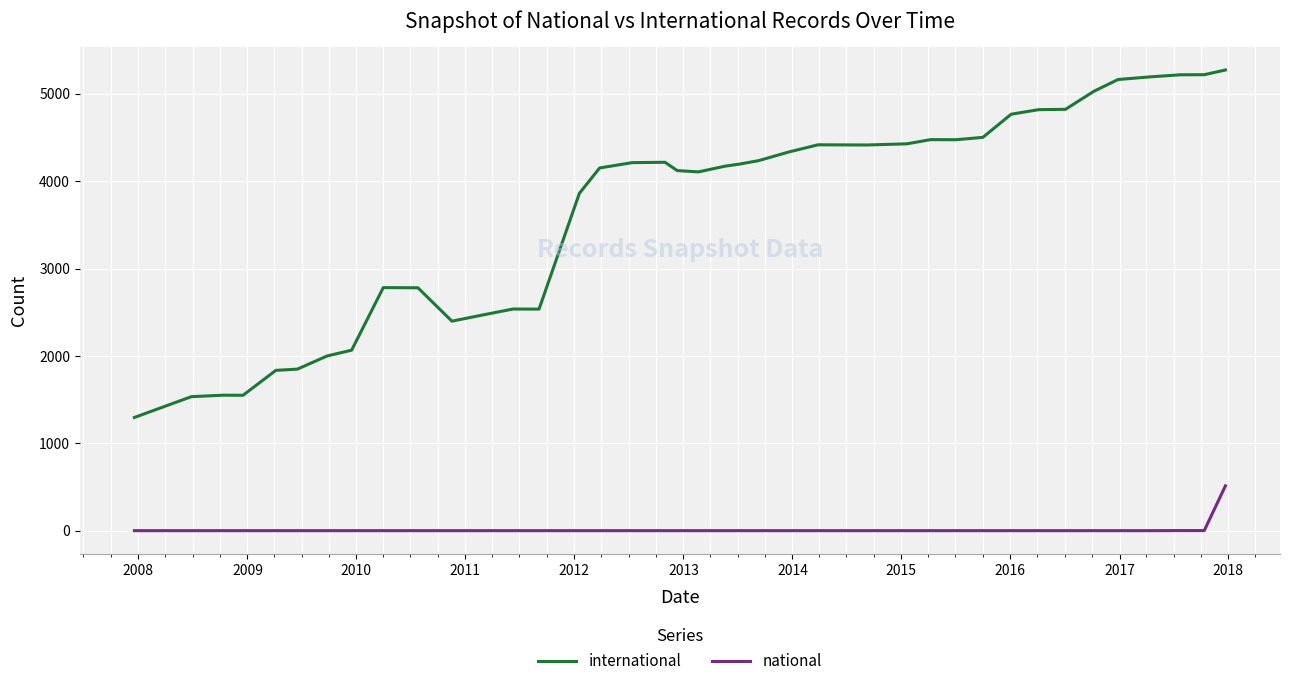

What is the average value of the international series?

3610